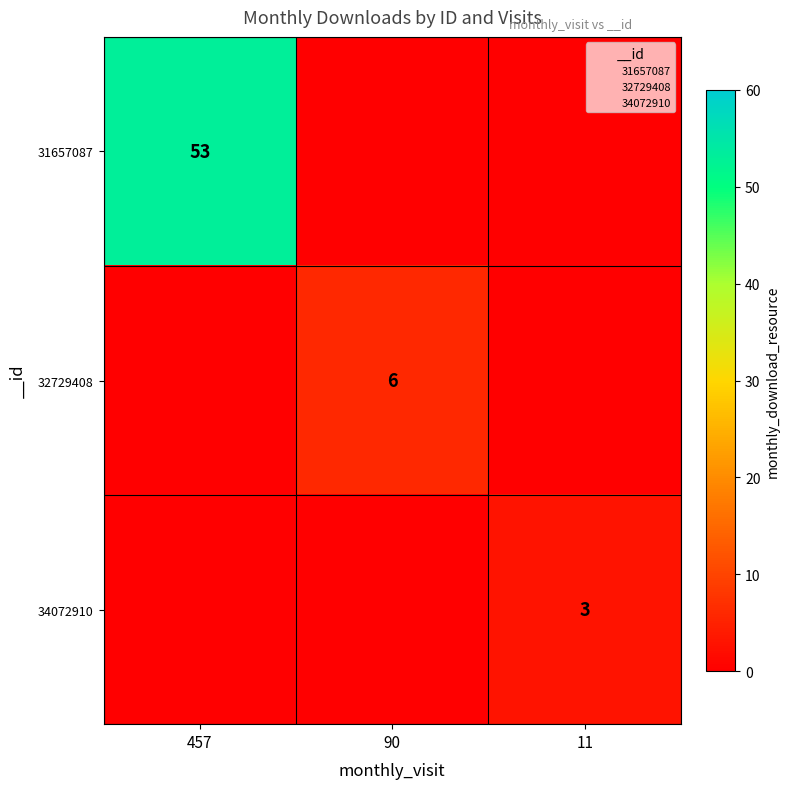

The value of 34072910 at 457 is -1. True or false?

False